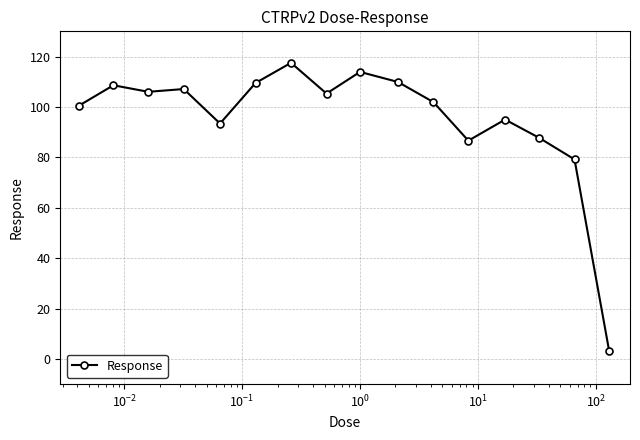

What is the greatest value displayed?

117.5